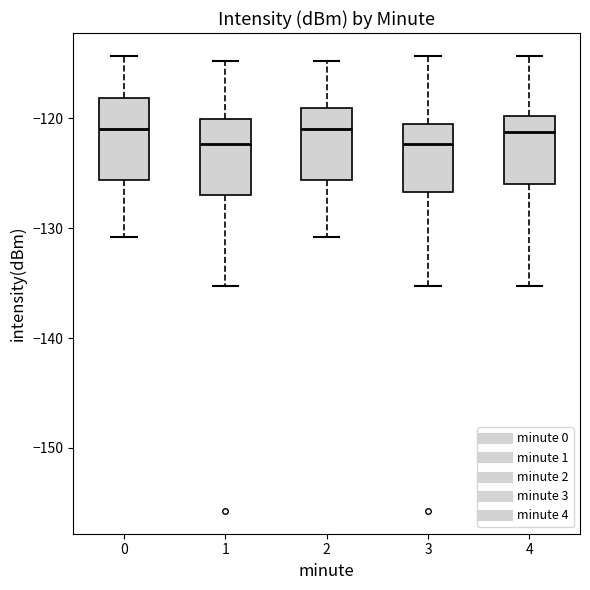

Reading left to right, transcribe this box plot: for each box, give where its median line is, the range the box spans, and where its two whiskers end, as read against the y-axis. The values are not printed on the chart, so give them approximately, as read against the axis.

0: median -121, box -126 to -118, whiskers -131 to -114
1: median -122, box -127 to -120, whiskers -135 to -115
2: median -121, box -126 to -119, whiskers -131 to -115
3: median -122, box -127 to -120, whiskers -135 to -114
4: median -121, box -126 to -120, whiskers -135 to -114